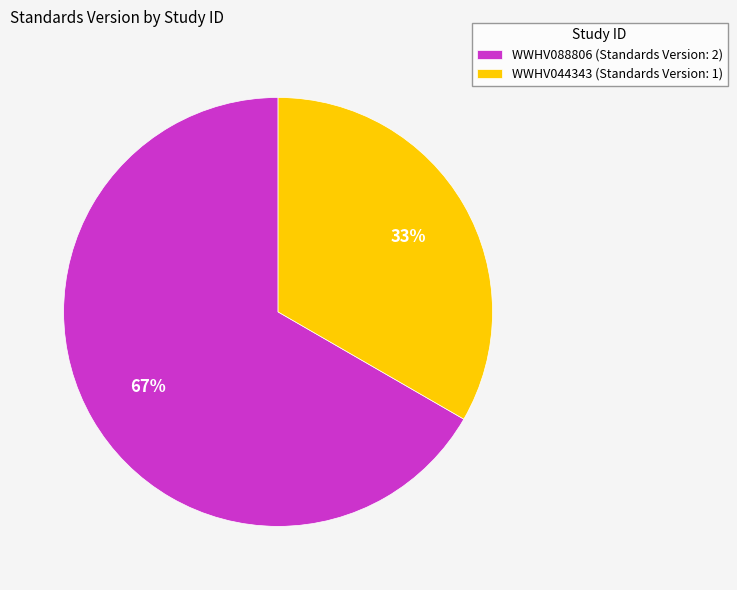

What percentage is the WWHV088806 slice, to the nearest percent?

67%